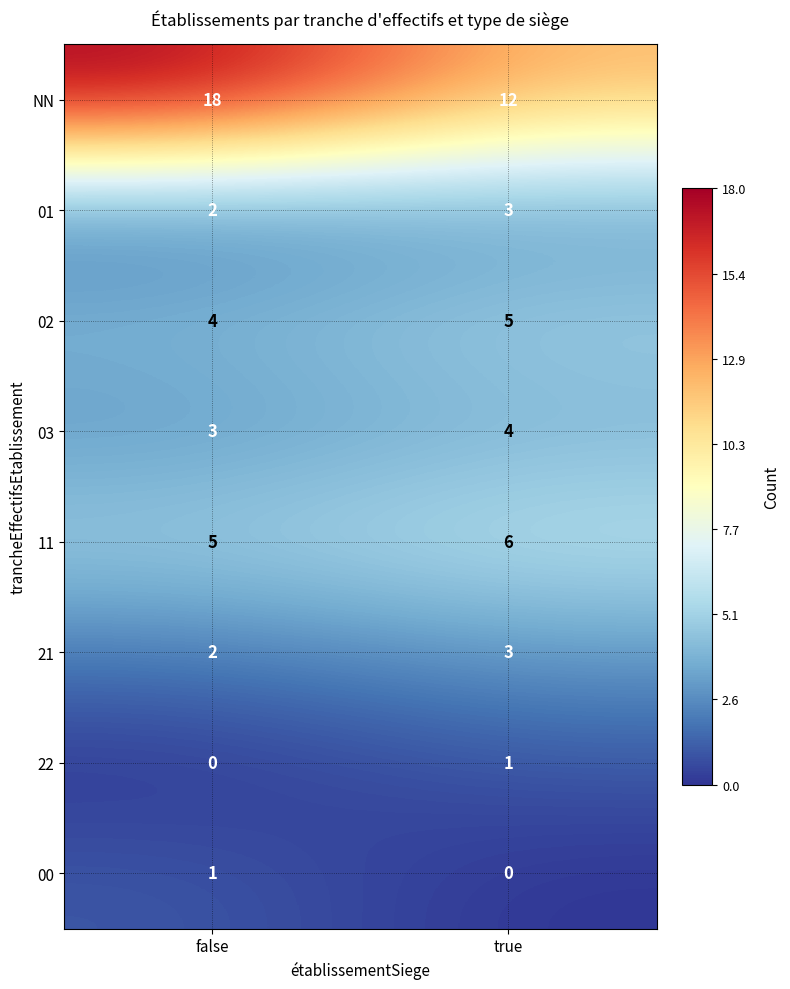

Is it true that 01 equals 2 at false?

True